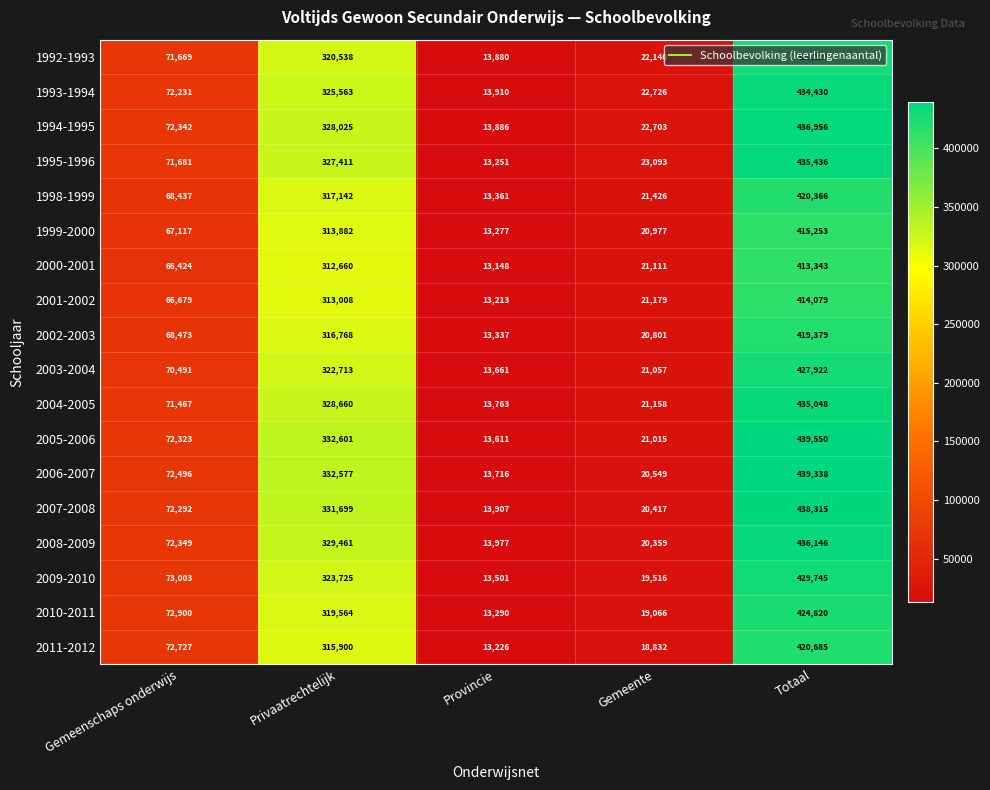

What value does the 2001-2002 series have at Gemeenschaps onderwijs?

66679